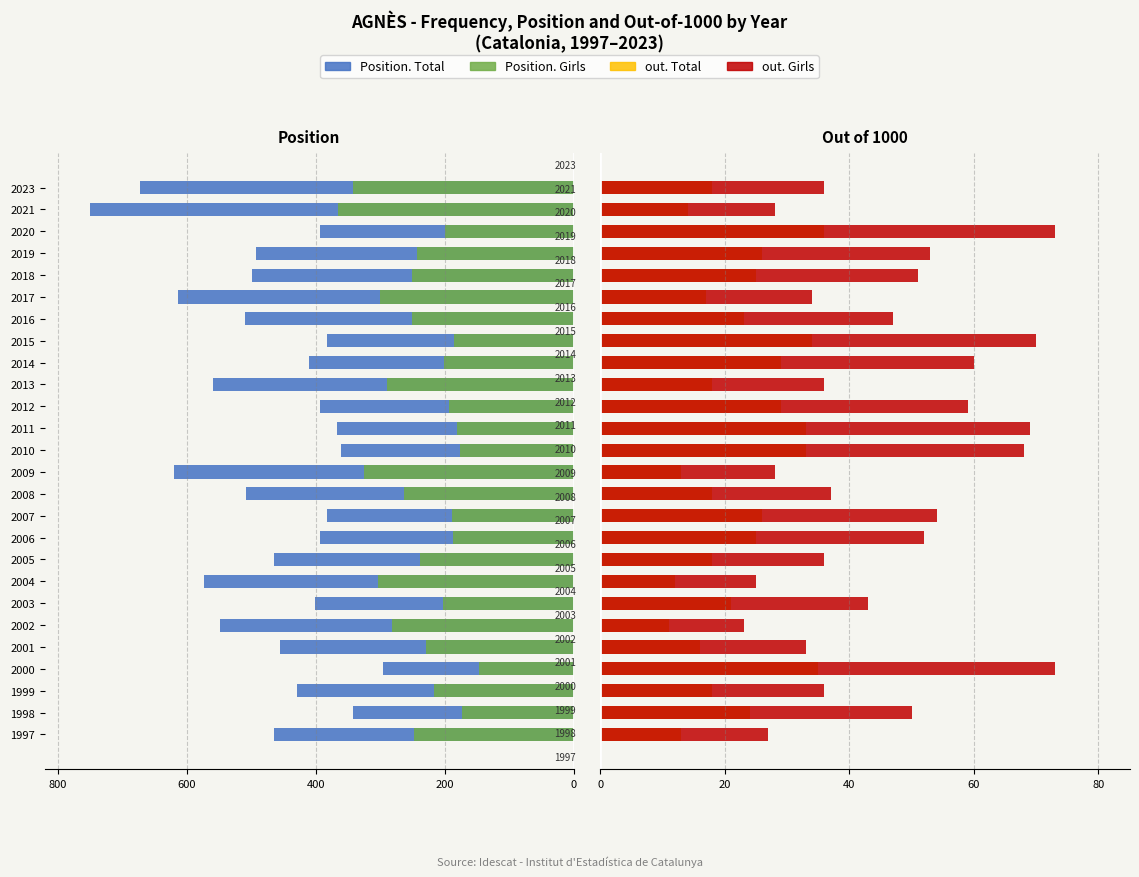

Which series changed the most between 2000 and 2012?

Position. Total